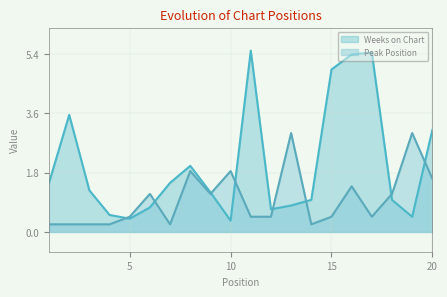

What is the difference between the maximum and minimum values in the Peak Position series?

2.8